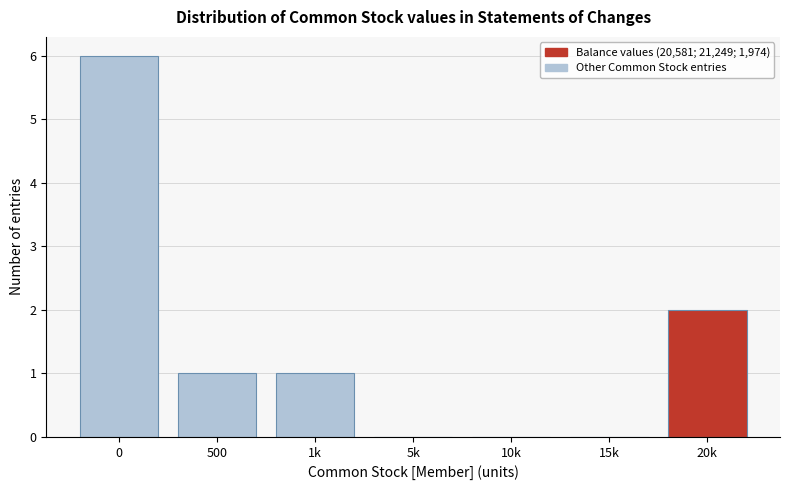

Reading right to left, what are all the values shown in this chart?

20k=2	15k=0	10k=0	5k=0	1k=1	500=1	0=6